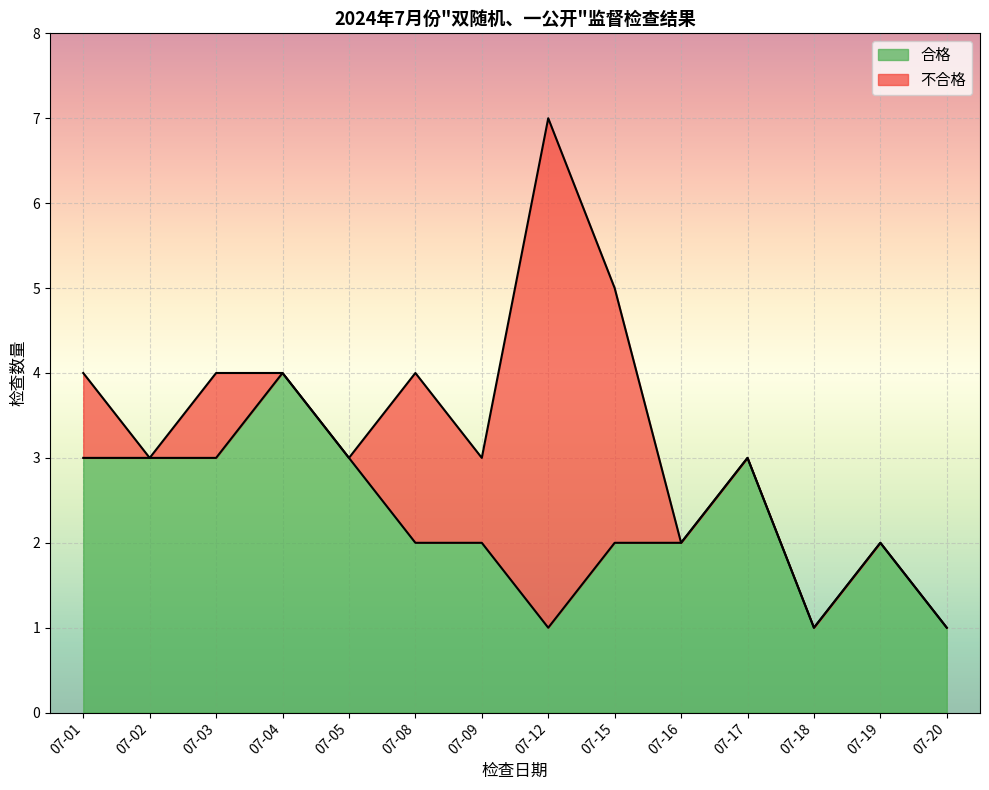

What is the smallest value displayed?

1